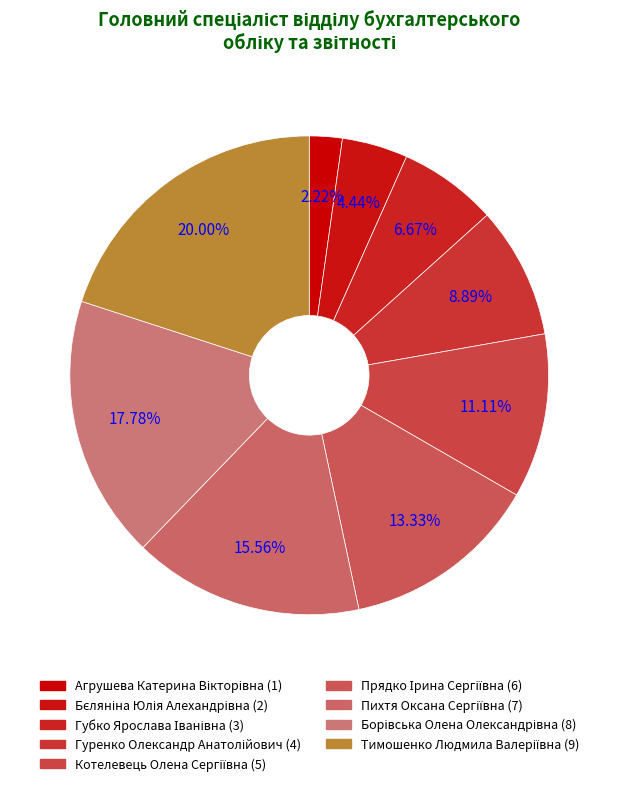

Is it true that Котелевець Олена Сергіївна is 11% of the pie?

True